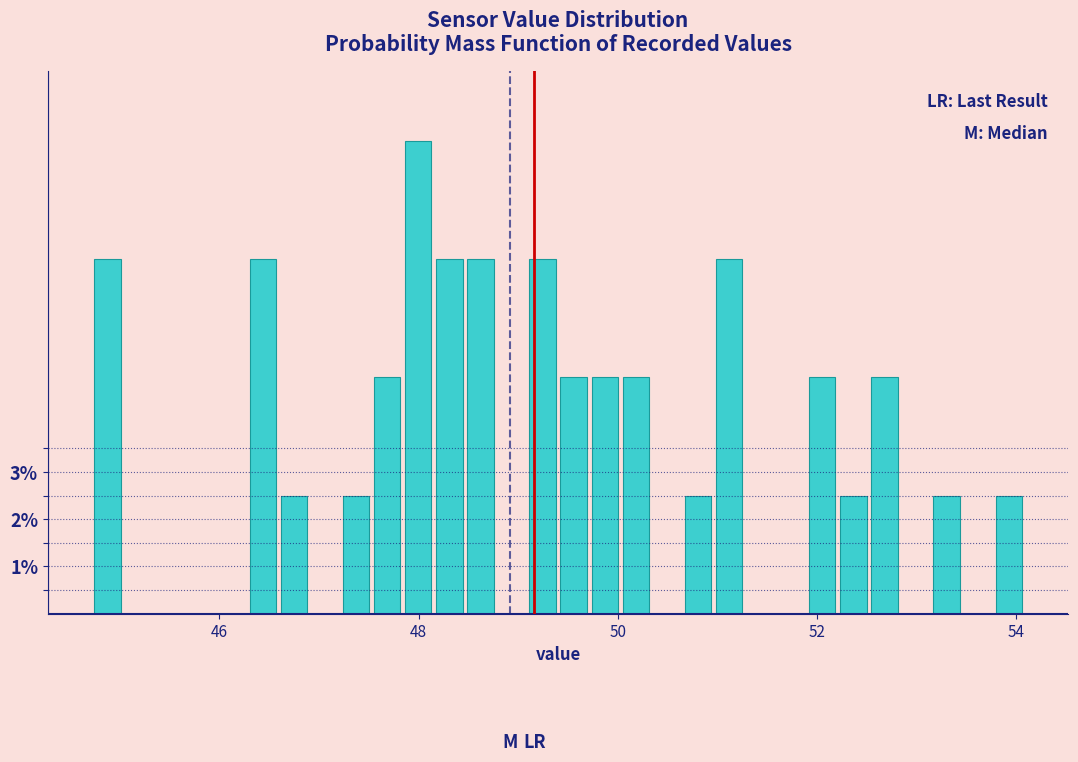

Around what value on the x-axis is the tallest bar? Give the approximate position of its centre, as read against the axis.

48.0